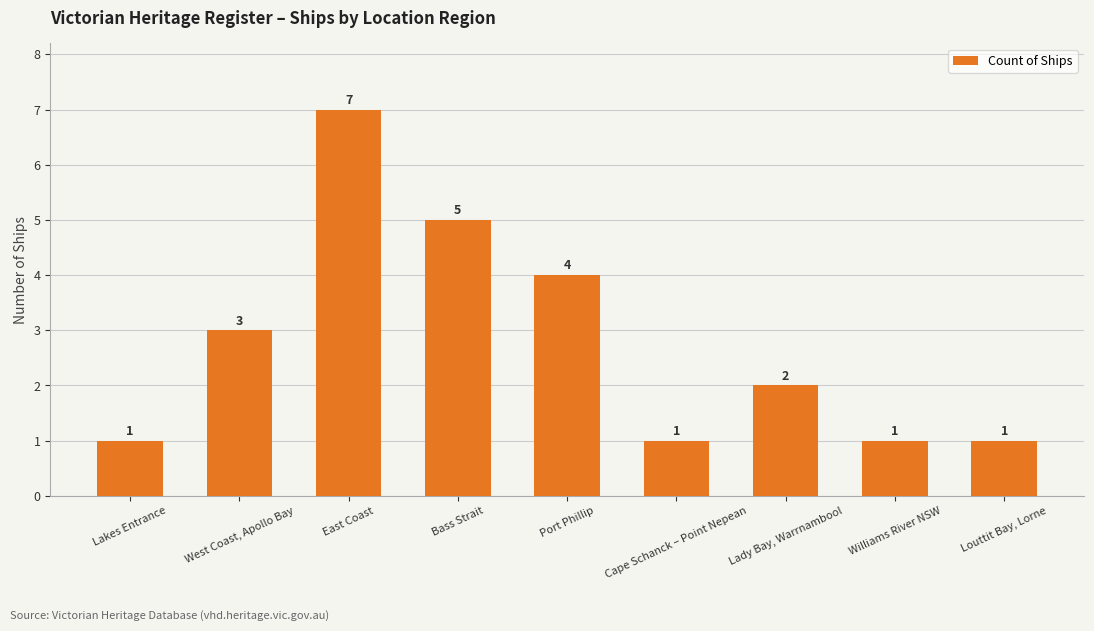

What position from the left is West Coast, Apollo Bay?

2